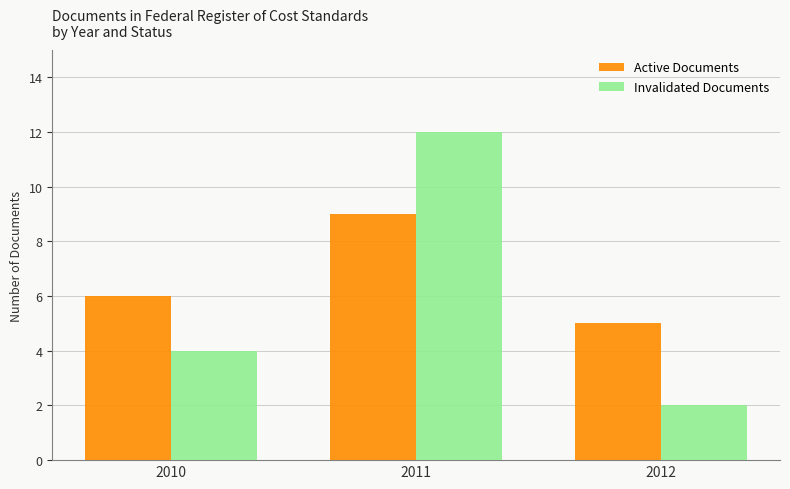

Reading left to right, list all the values displayed in this chart.

Active Documents: 6	9	5
Invalidated Documents: 4	12	2